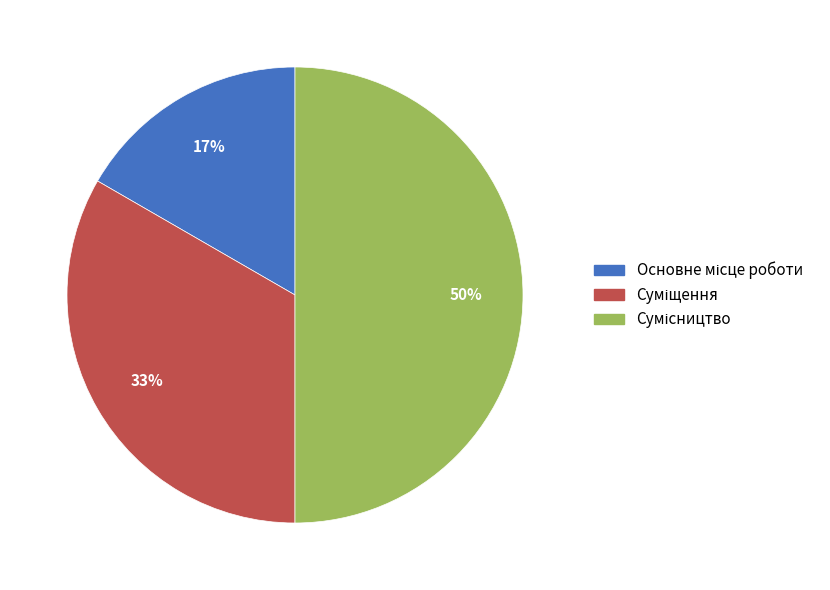

To the nearest percent, what is the average slice percentage?

33%